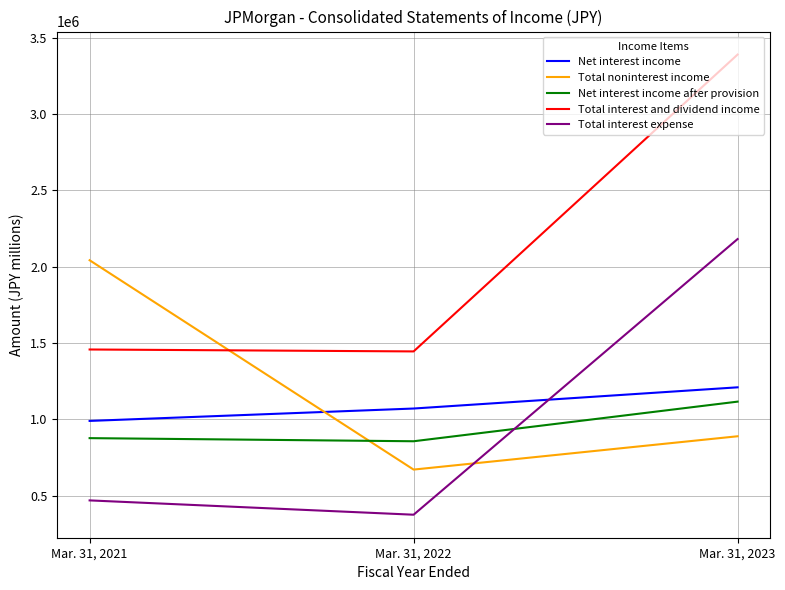

Which series has the largest total across all categories?

Total interest and dividend income